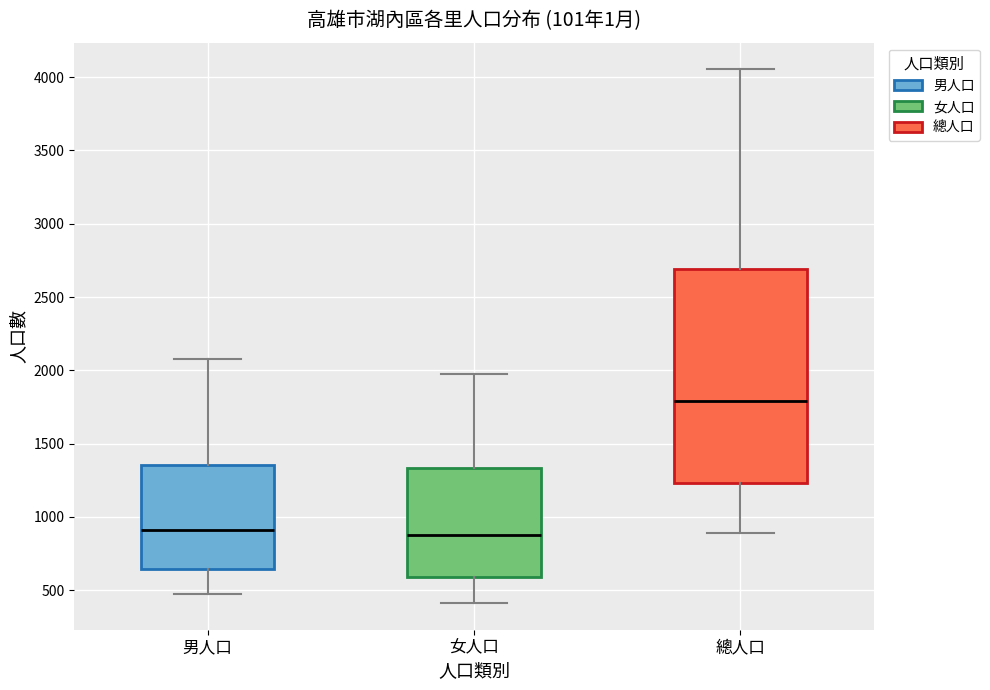

Which box is the tallest, from its lower edge to its upper edge?

總人口